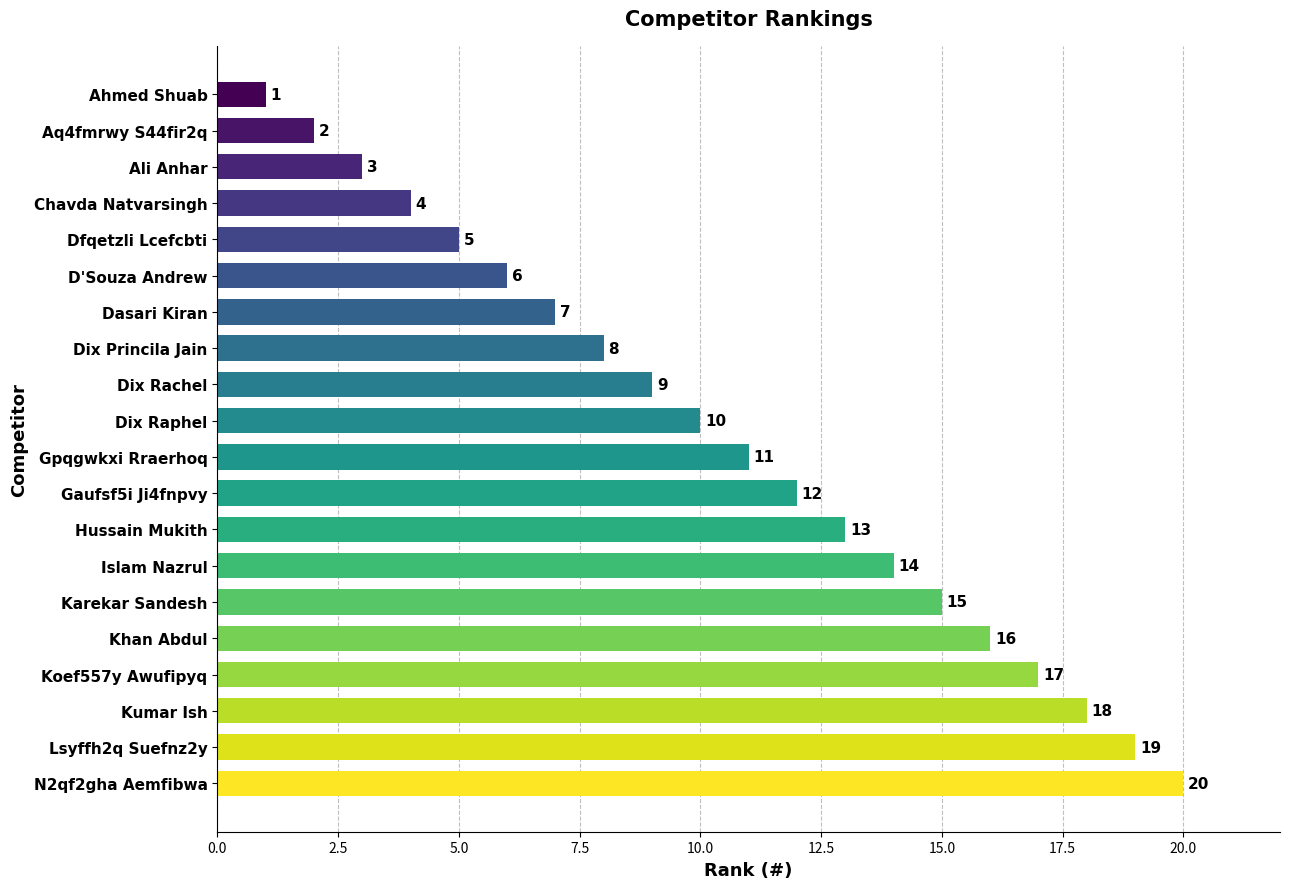

List the labels in order of value, largest first.

N2qf2gha Aemfibwa, Lsyffh2q Suefnz2y, Kumar Ish, Koef557y Awufipyq, Khan Abdul, Karekar Sandesh, Islam Nazrul, Hussain Mukith, Gaufsf5i Ji4fnpvy, Gpqgwkxi Rraerhoq, Dix Raphel, Dix Rachel, Dix Princila Jain, Dasari Kiran, D'Souza Andrew, Dfqetzli Lcefcbti, Chavda Natvarsingh, Ali Anhar, Aq4fmrwy S44fir2q, Ahmed Shuab